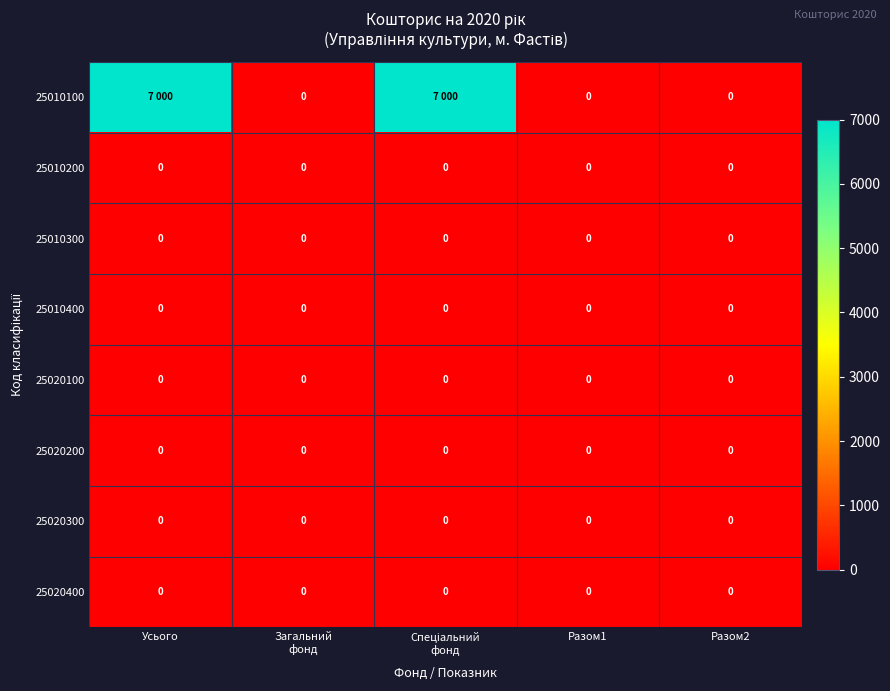

At Загальний фонд, list the series in order from largest to smallest.

25010100, 25010200, 25010300, 25010400, 25020100, 25020200, 25020300, 25020400